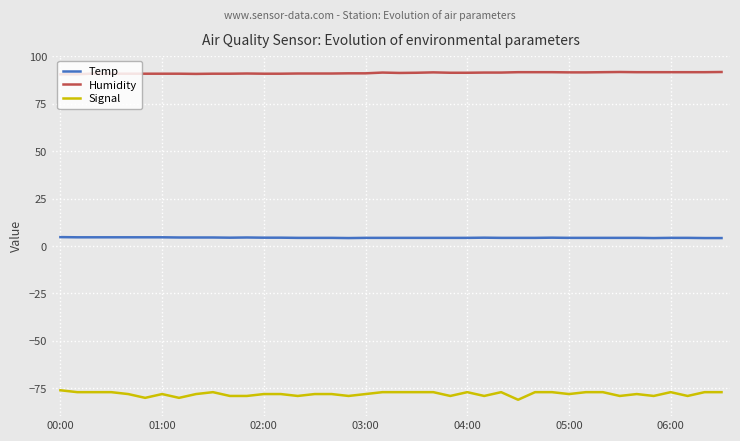

List the series in order of their overall mean, lowest first.

Signal, Temp, Humidity